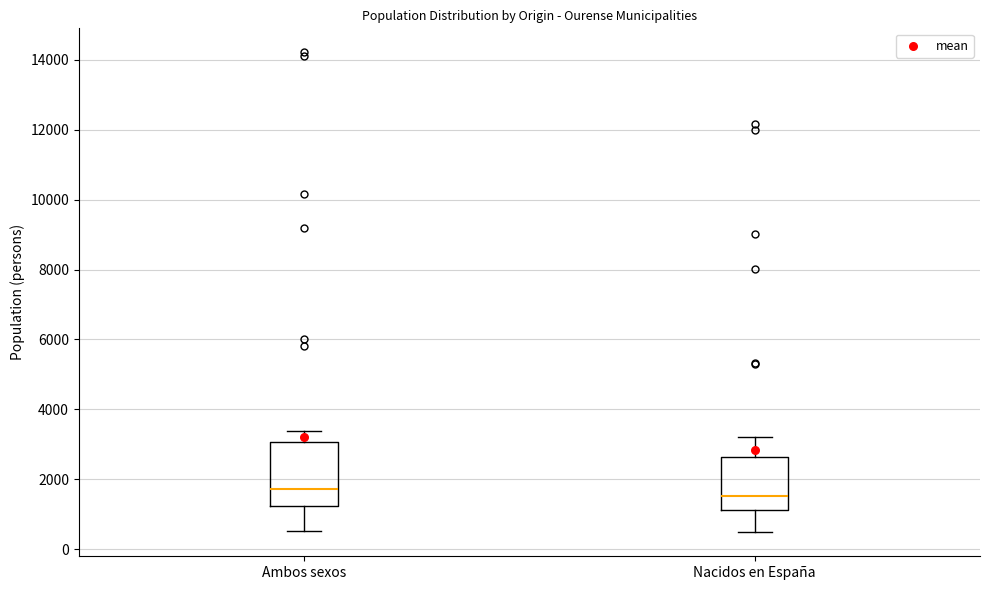

Reading left to right, read every box against the y-axis: the position of its median line, the range the box covers, and the ends of its whiskers. The values are not printed on the chart, so give them approximately, as read against the axis.

Ambos sexos: median 1800, box 1200 to 3000, whiskers 600 to 3400
Nacidos en España: median 1600, box 1200 to 2600, whiskers 400 to 3200